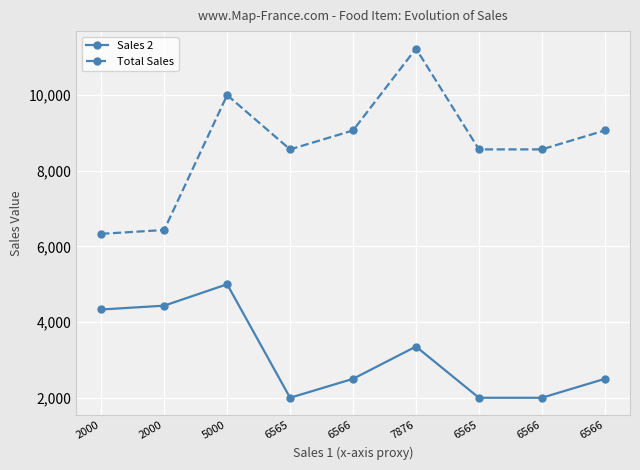

What are all the series names shown in the legend?

Sales 2, Total Sales